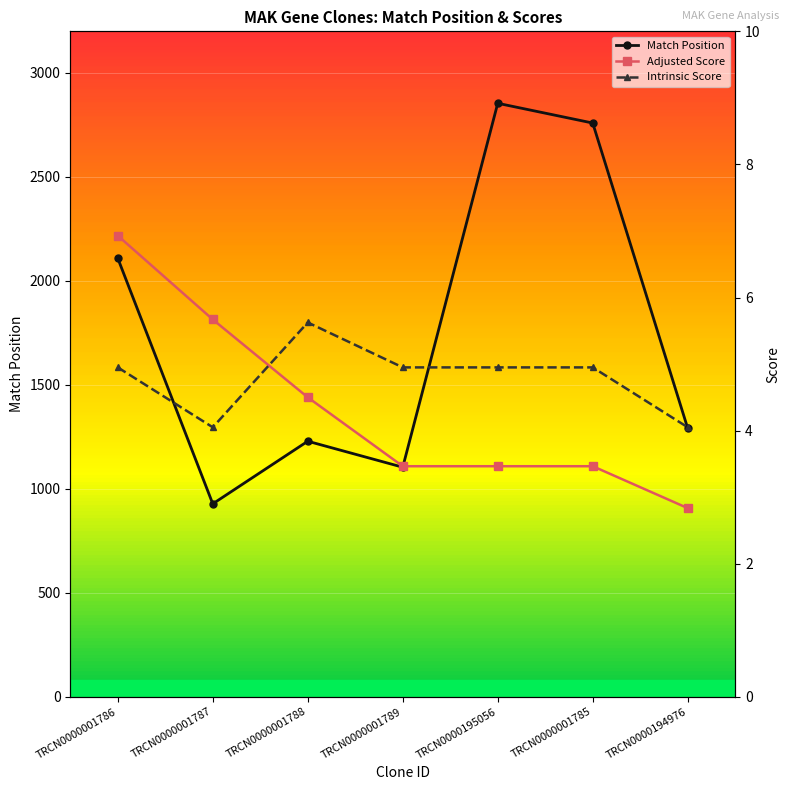

The Adjusted Score series shows 5.7 at TRCN0000001787. True or false?

True